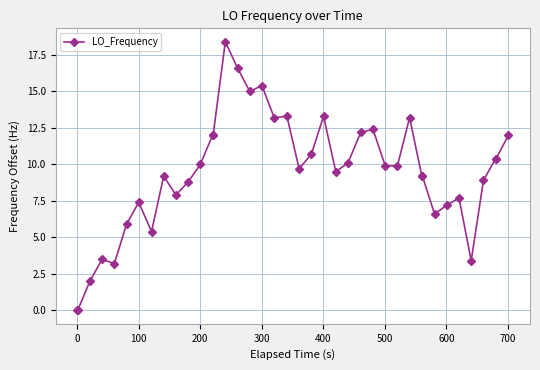

Reading left to right, extract all data points from this chart.

0.0	0.0	2.0	3.5	3.2	5.9	7.4	5.4	9.2	7.9	8.8	10.0	12.0	12.0	18.4	16.6	15.0	15.4	13.2	13.3	9.7	10.7	13.3	9.5	10.1	12.2	12.4	9.9	9.9	13.2	9.2	9.2	6.6	7.2	7.7	3.4	8.9	10.4	10.4	12.0